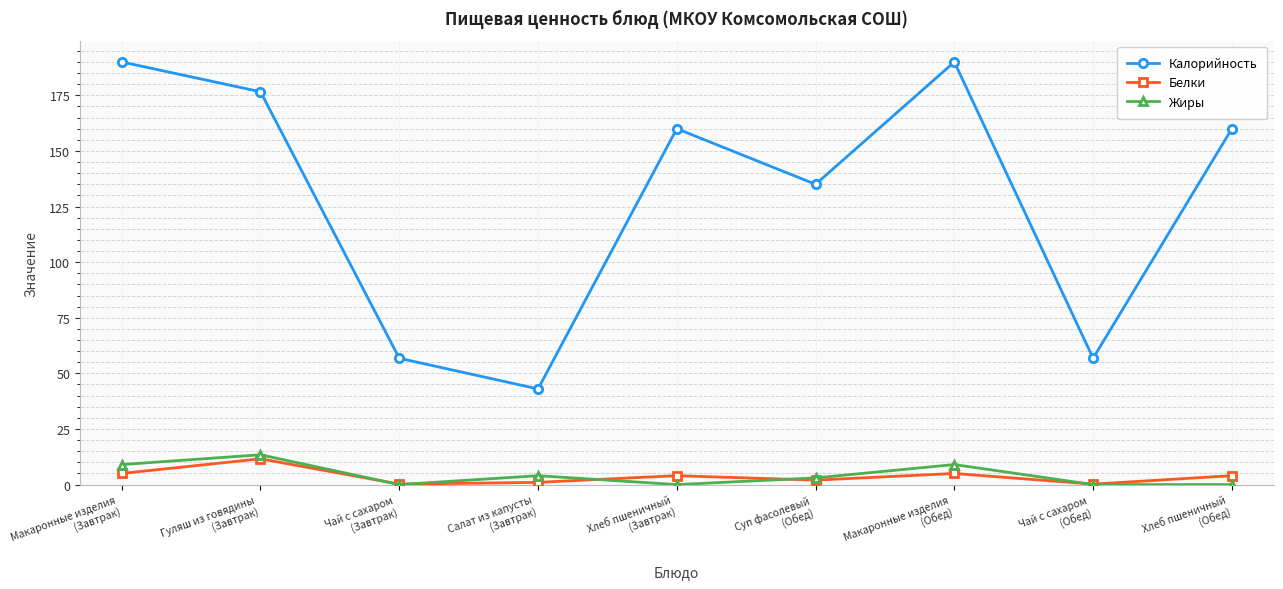

What is the difference between the Жиры values at Макаронные изделия
(Обед) and Чай с сахаром
(Завтрак)?

9.0